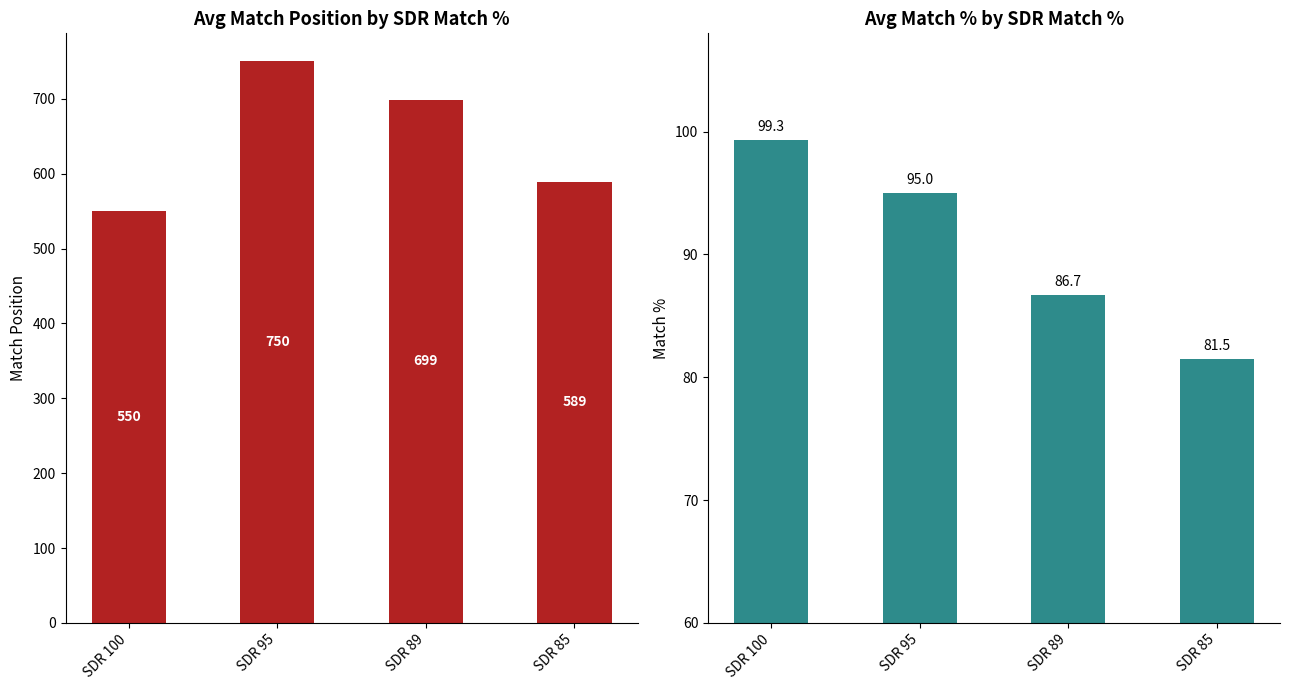

How many data points in Avg Match % are less than 95?

2